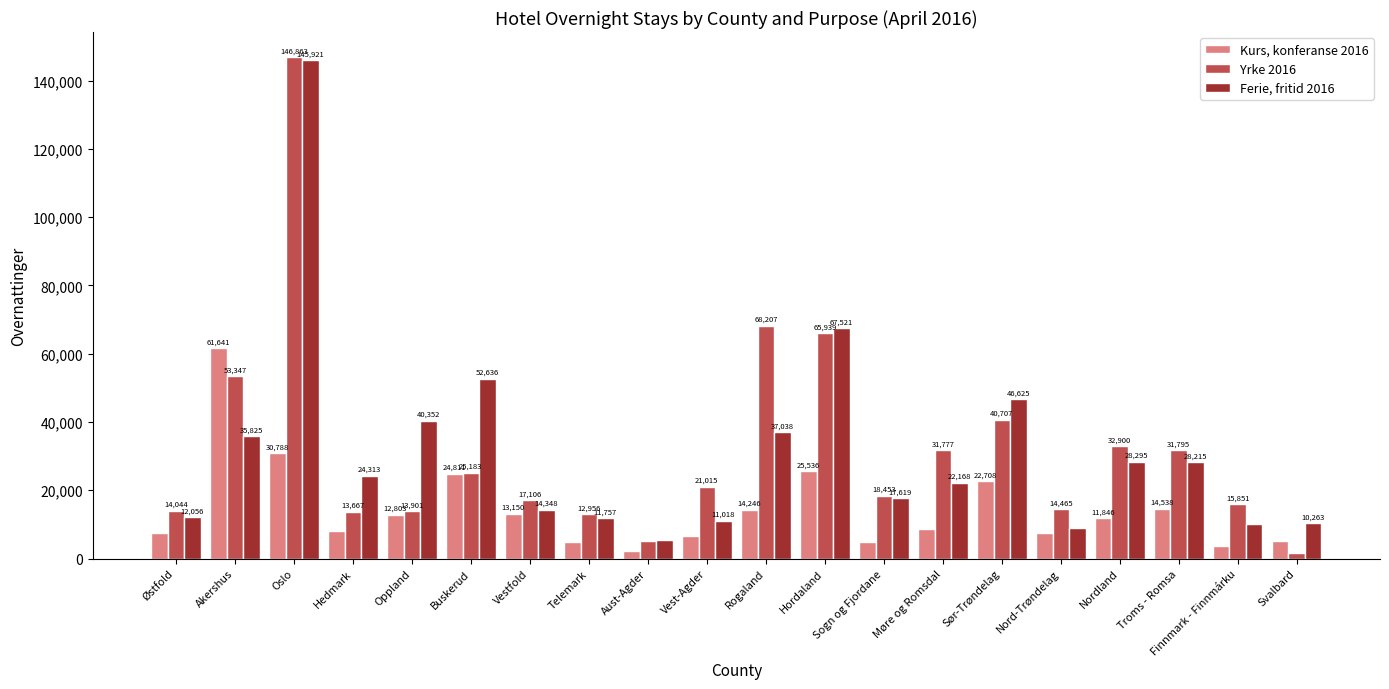

Count the number of data series in this chart.

3